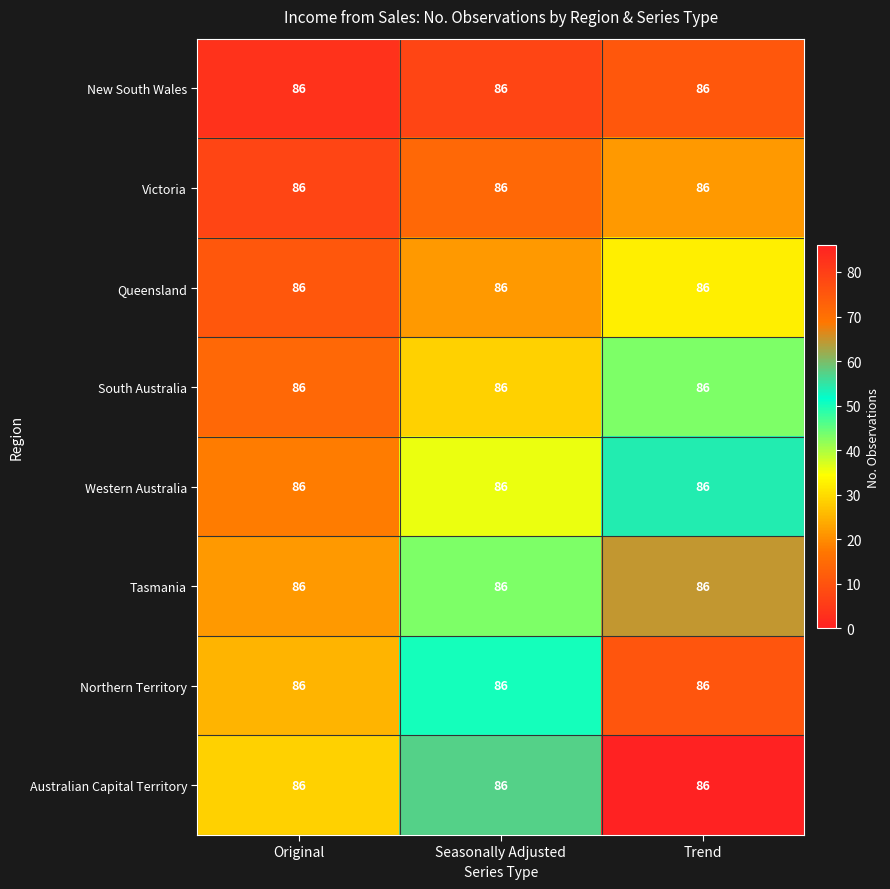

Is it true that New South Wales equals 1.9 at Original?

False